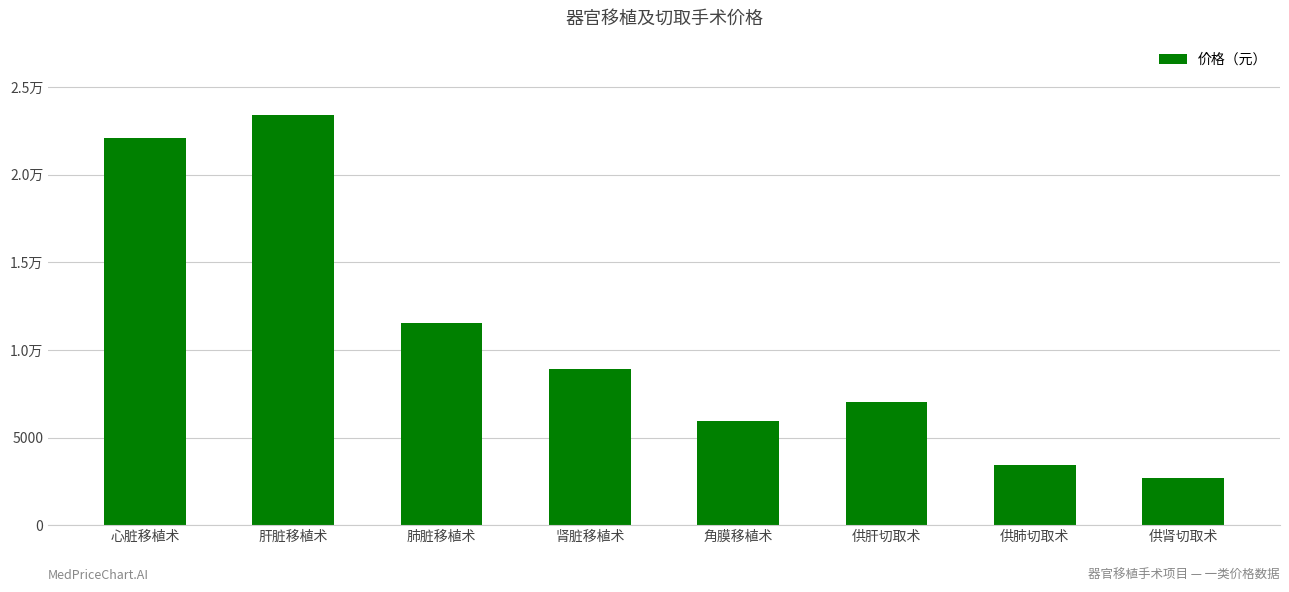

List the labels in order of value, smallest first.

供肾切取术, 供肺切取术, 角膜移植术, 供肝切取术, 肾脏移植术, 肺脏移植术, 心脏移植术, 肝脏移植术